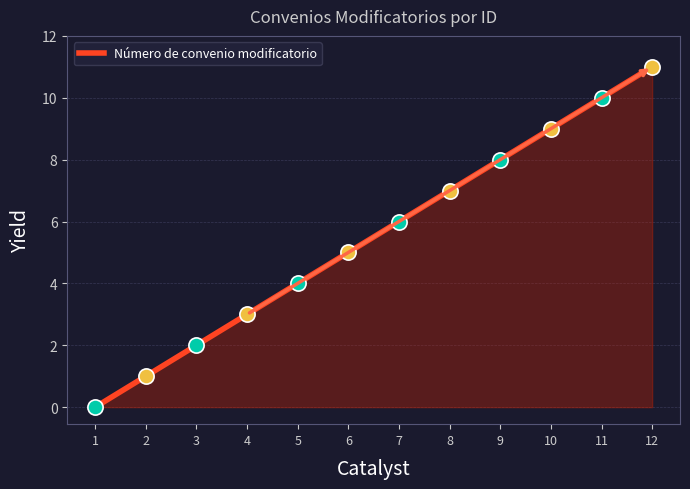

What is the change in value from 2 to 6?

+4